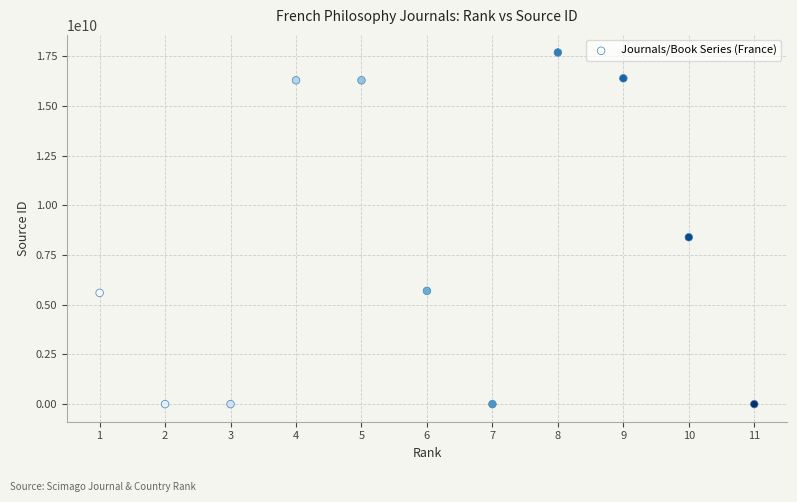

What Y value in the scatter plot is closest to 8850088538?

8400155274